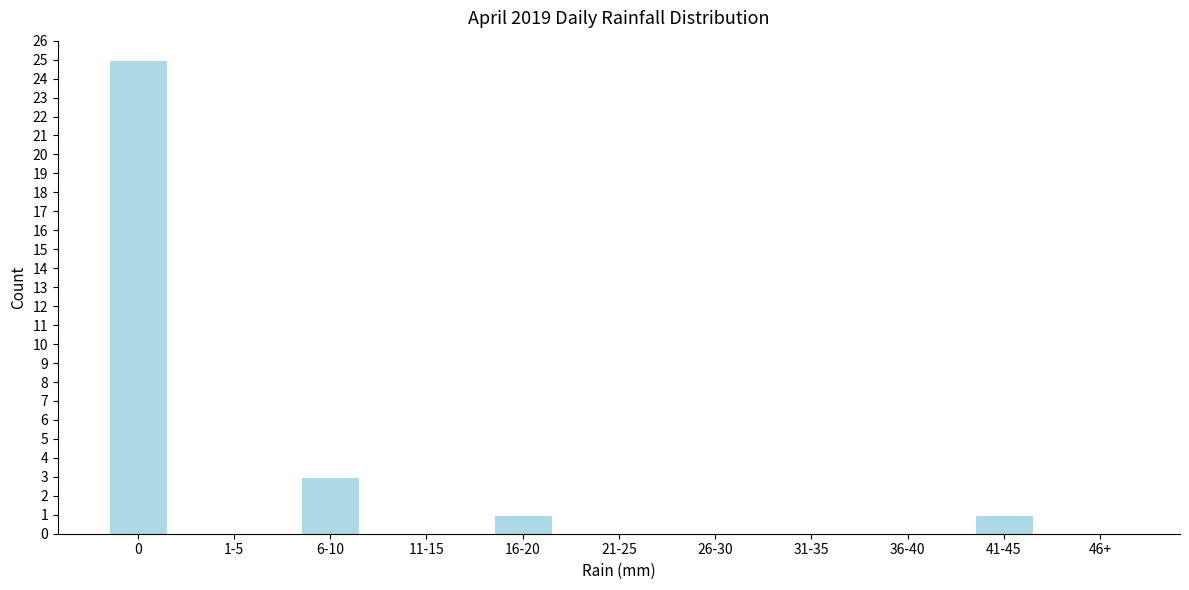

Reading left to right, transcribe all the data shown in this chart.

0=25	1-5=0	6-10=3	11-15=0	16-20=1	21-25=0	26-30=0	31-35=0	36-40=0	41-45=1	46+=0